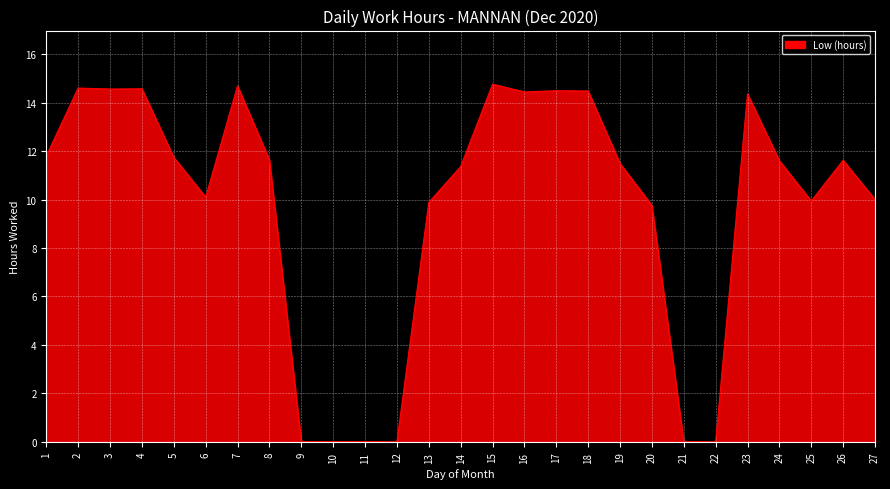

What is the difference between the values at 16 and 13?

4.6